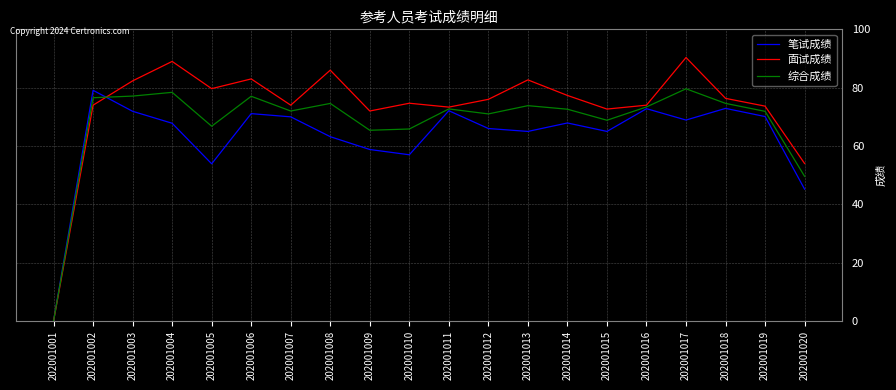

At 202001008, list the series in order from largest to smallest.

面试成绩, 综合成绩, 笔试成绩